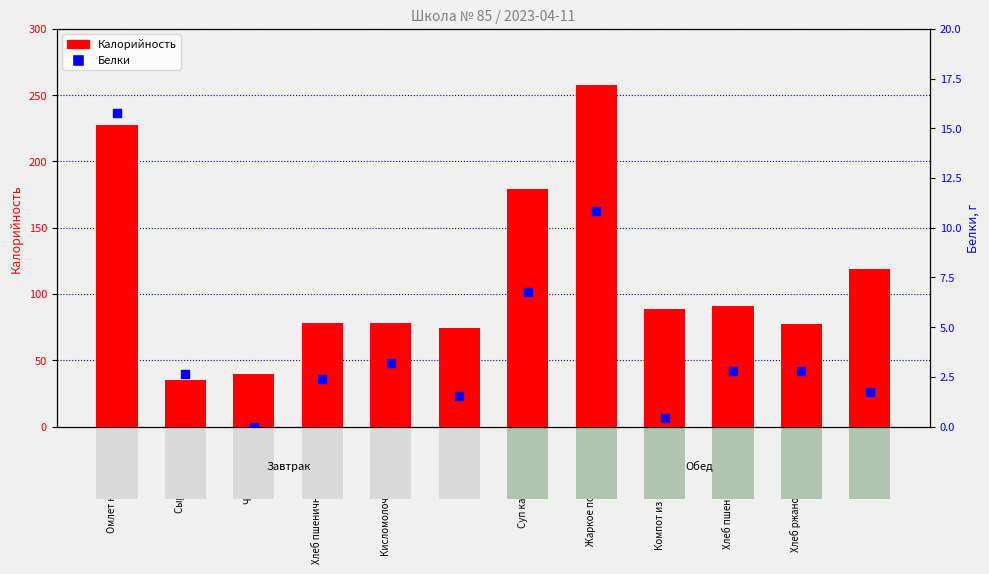

Is the value of Белки at Жаркое по-домашнему greater than the value of Калорийность at Пряники?

No